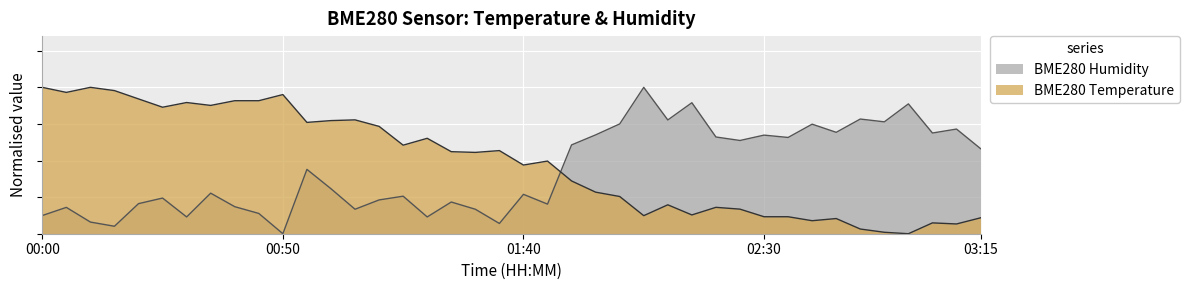

In BME280_humidity, how many points are lower than both neighbors (excluding endpoints)?

13